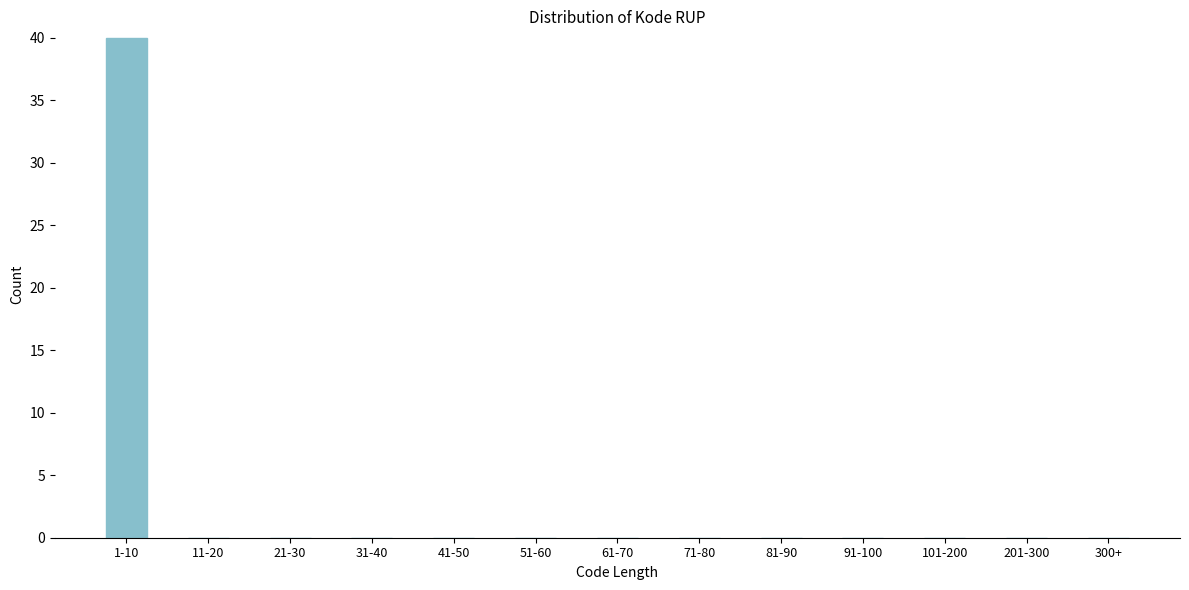

Reading right to left, what are all the values shown in this chart?

300+=0	201-300=0	101-200=0	91-100=0	81-90=0	71-80=0	61-70=0	51-60=0	41-50=0	31-40=0	21-30=0	11-20=0	1-10=40